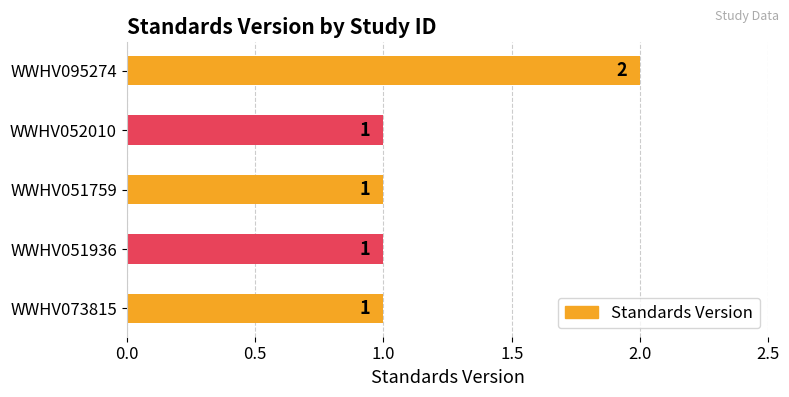

What is the sum of the values at WWHV051759 and WWHV095274?

3